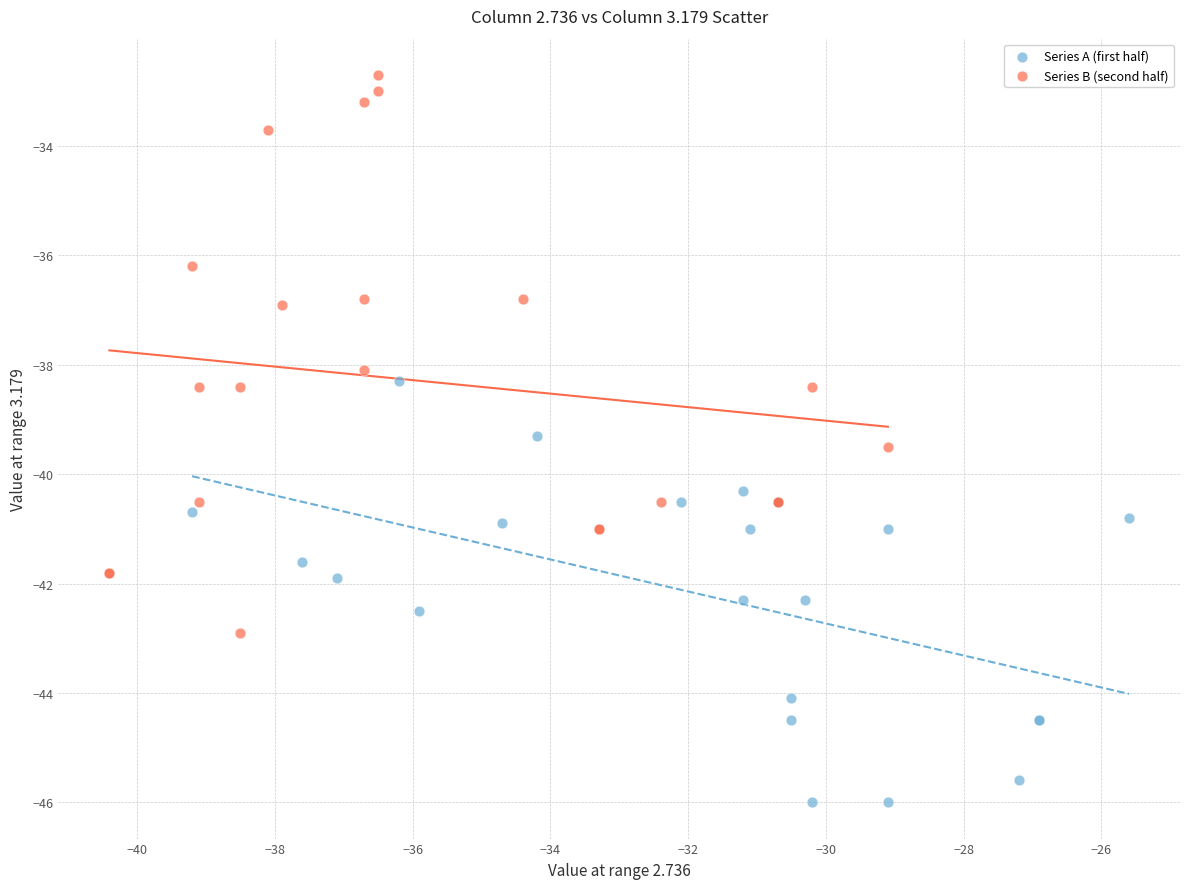

Which series reaches the minimum Y coordinate?

Series A (first half)